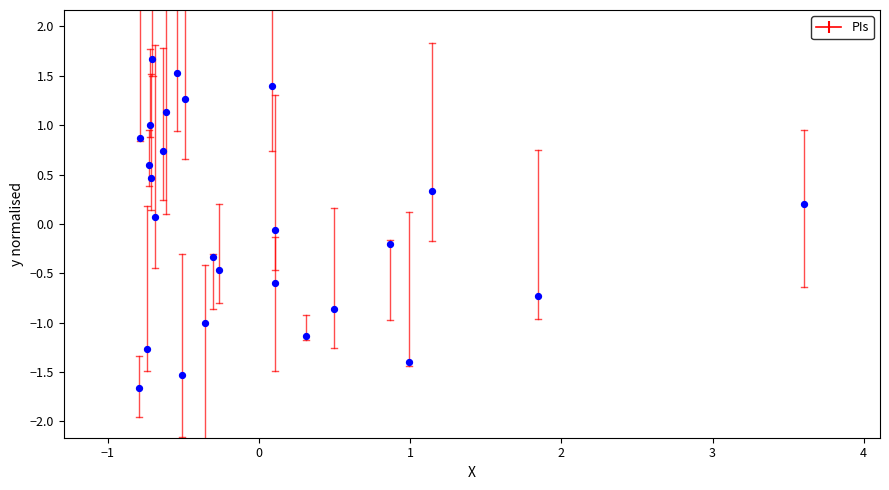

What is the range of Y values (max minus min)?

3.3